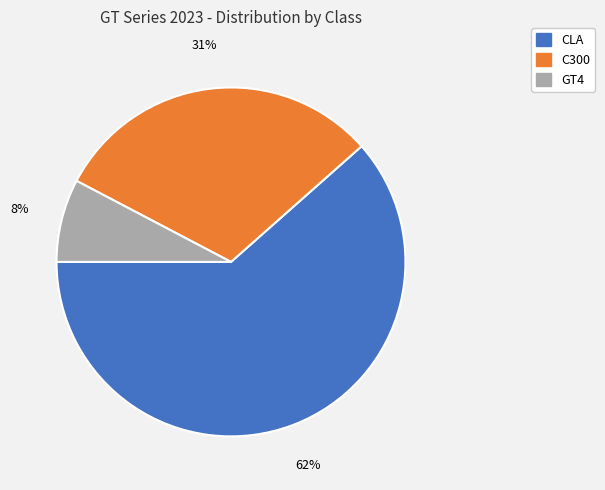

Does any single category account for the majority?

Yes